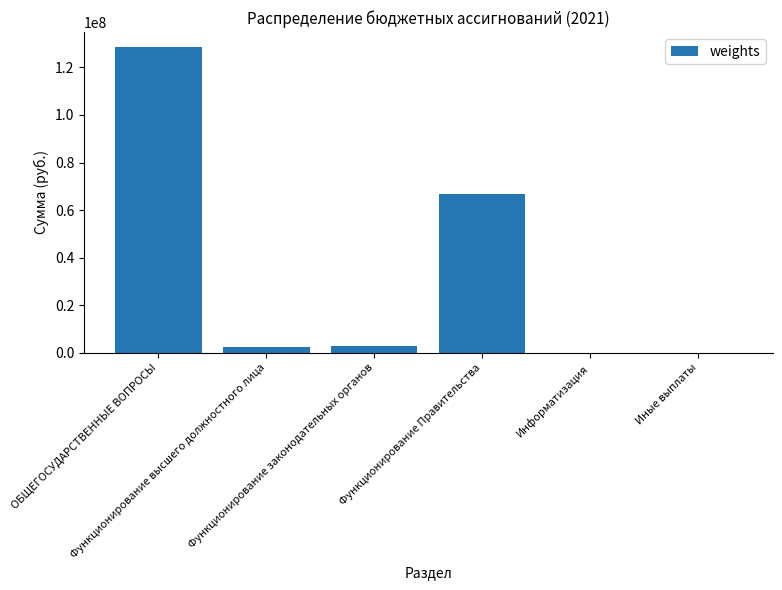

What is the maximum value shown in the chart?

128435863.1